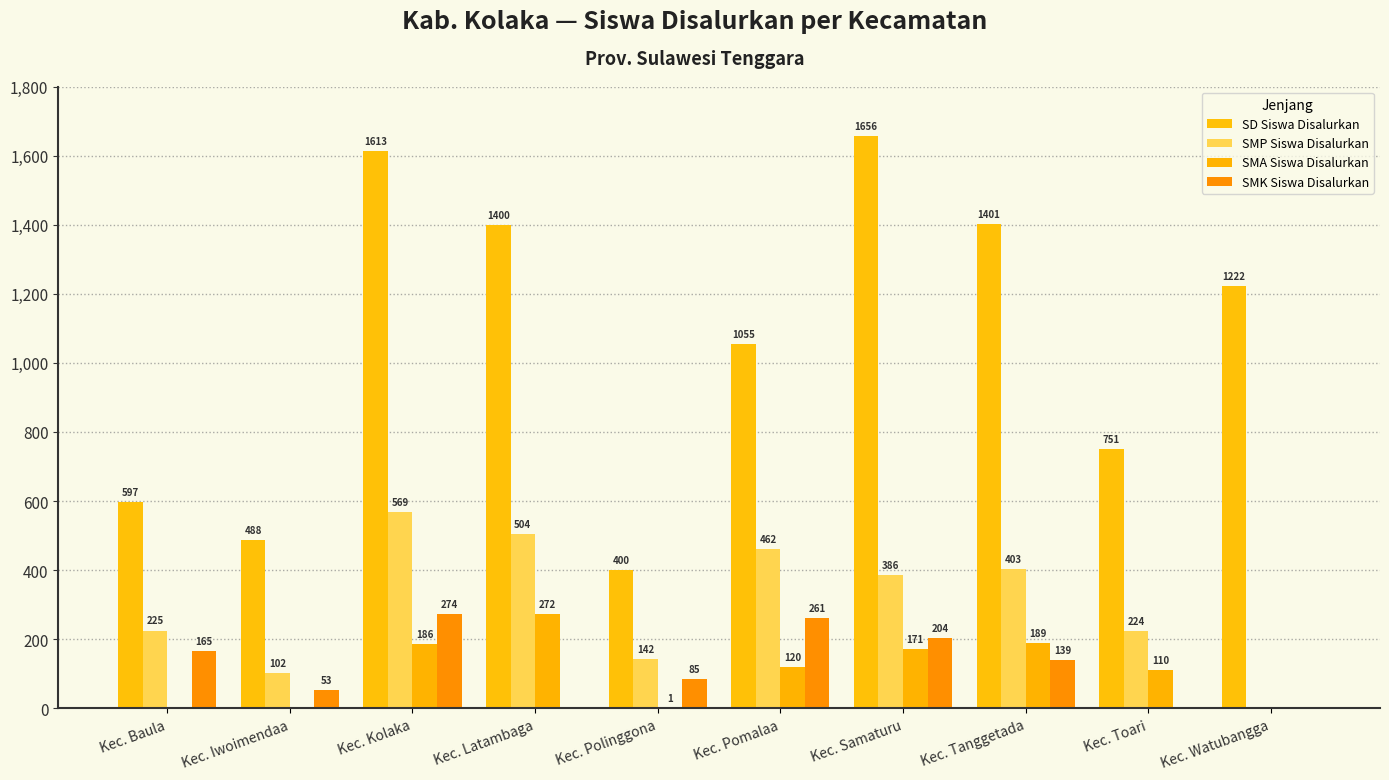

What is the maximum value for SMA Siswa Disalurkan?

272